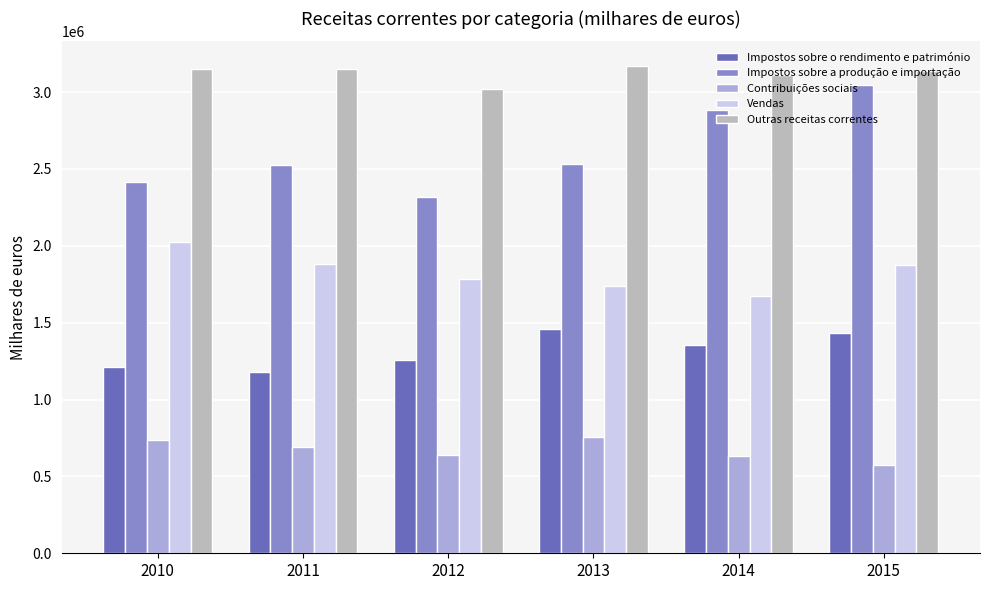

What is the difference between the maximum and minimum values in the Contribuições sociais series?

180695